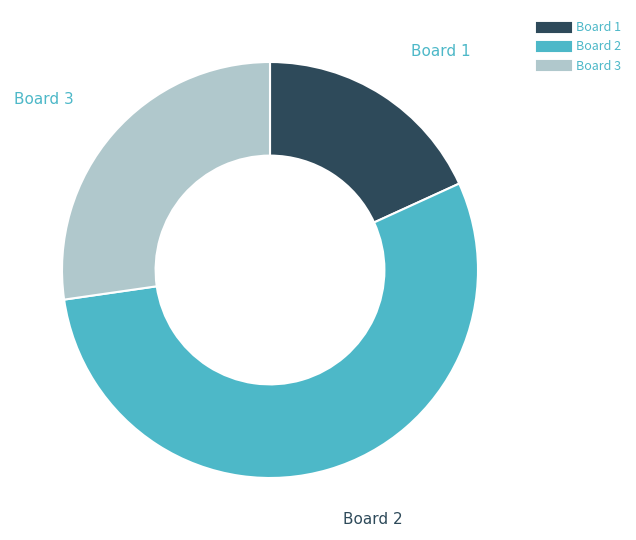

Is the sum of Board 3 and Board 2 greater than half?

Yes